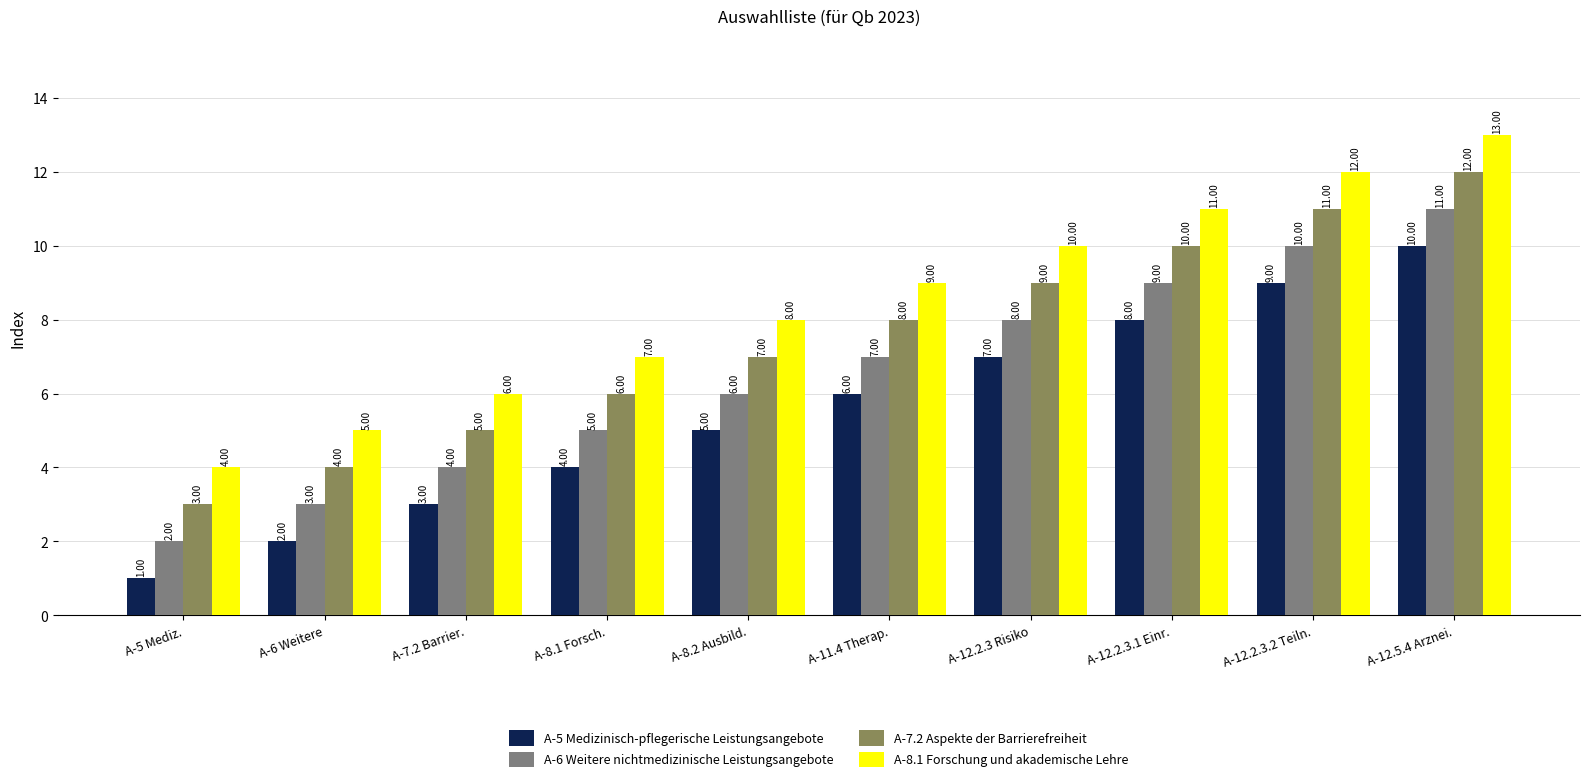

What is the difference between the highest and lowest values at A-8.1 Forsch.?

3